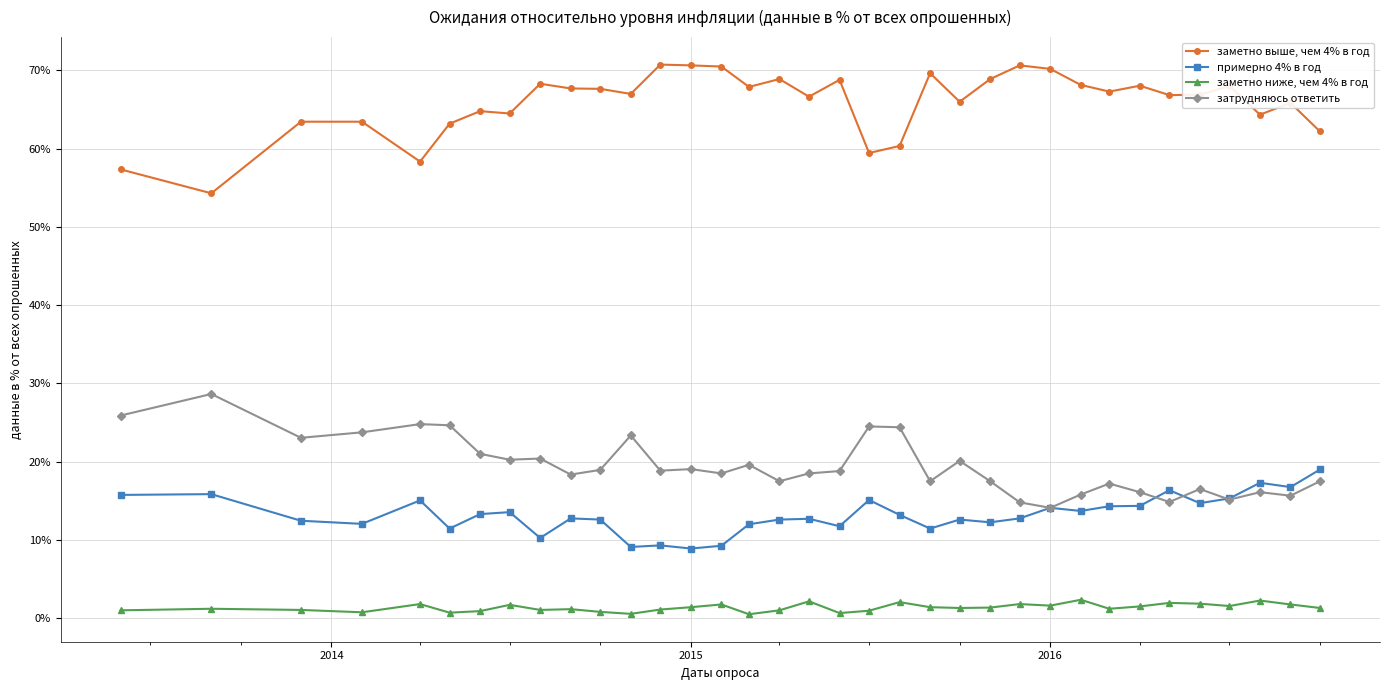

List the series in order of their peak value, lowest first.

заметно ниже, чем 4% в год, примерно 4% в год, затрудняюсь ответить, заметно выше, чем 4% в год